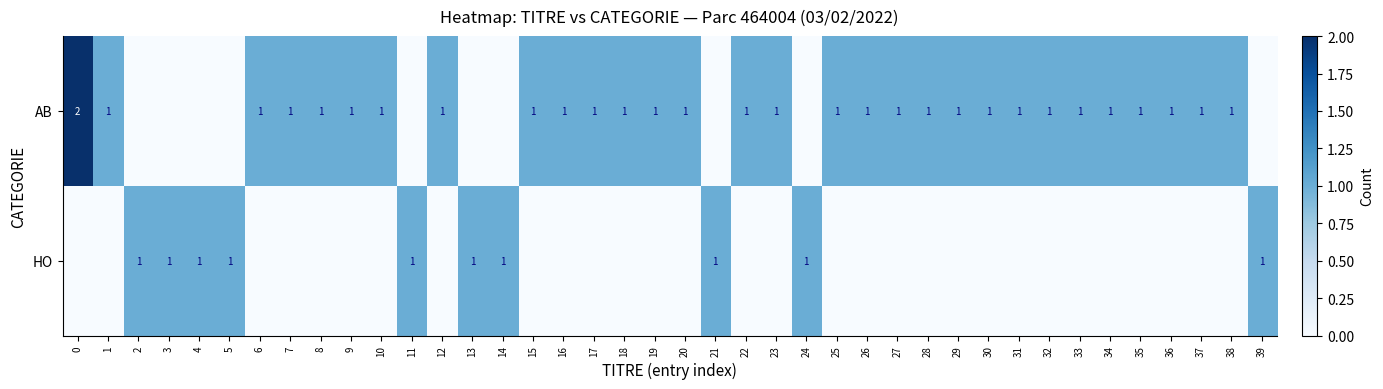

True or false: HO has a value of 1 at 24.

True